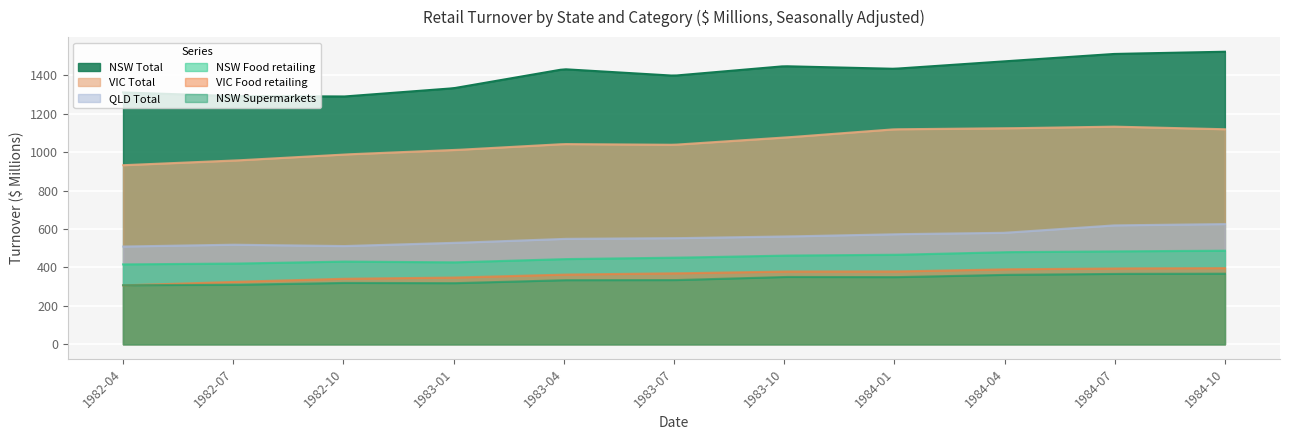

What is the value of the NSW Food retailing point at the 11th from the left?

486.8